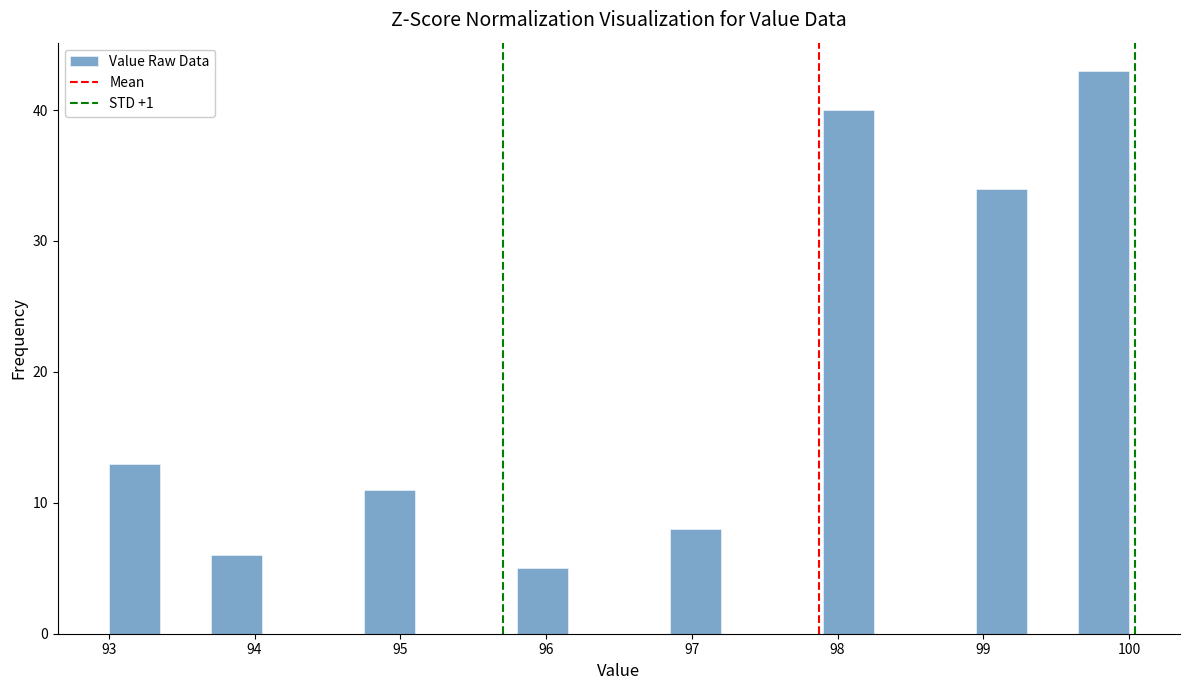

Around what value on the x-axis is the tallest bar? Give the approximate position of its centre, as read against the axis.

99.8